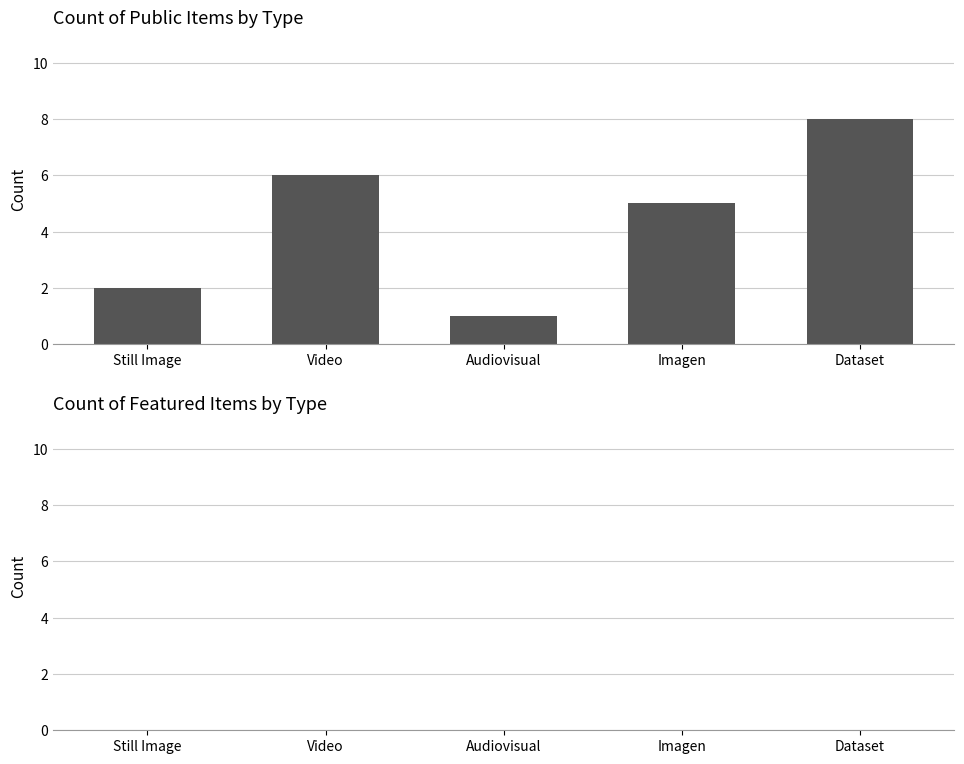

The value at Video is 6. True or false?

True